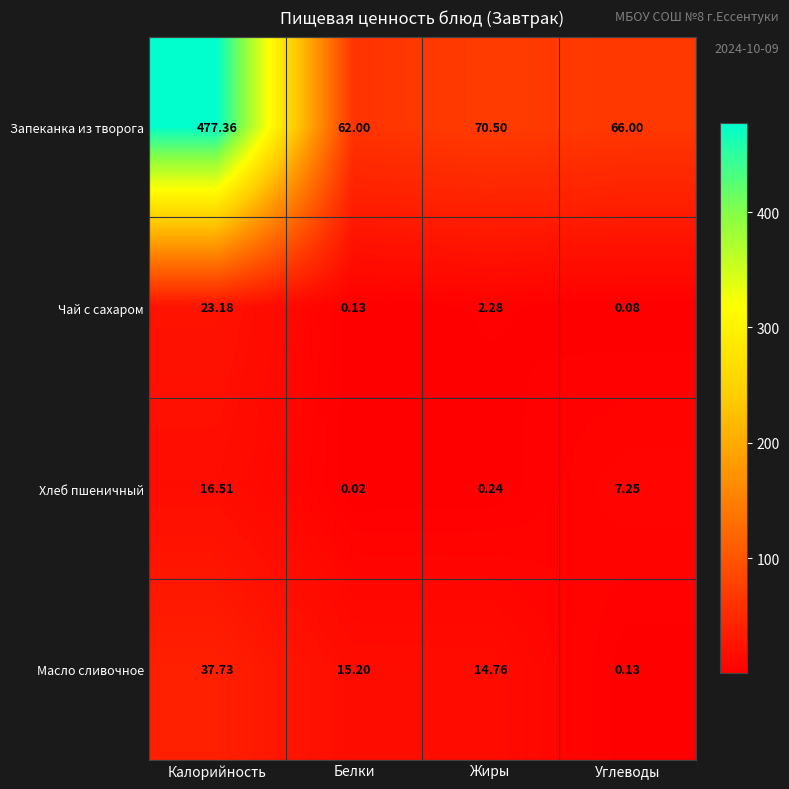

Which category has the highest value across all series?

Калорийность